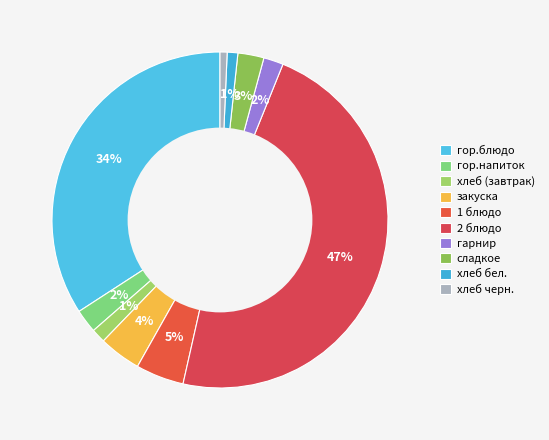

How many segments does this pie chart have?

10